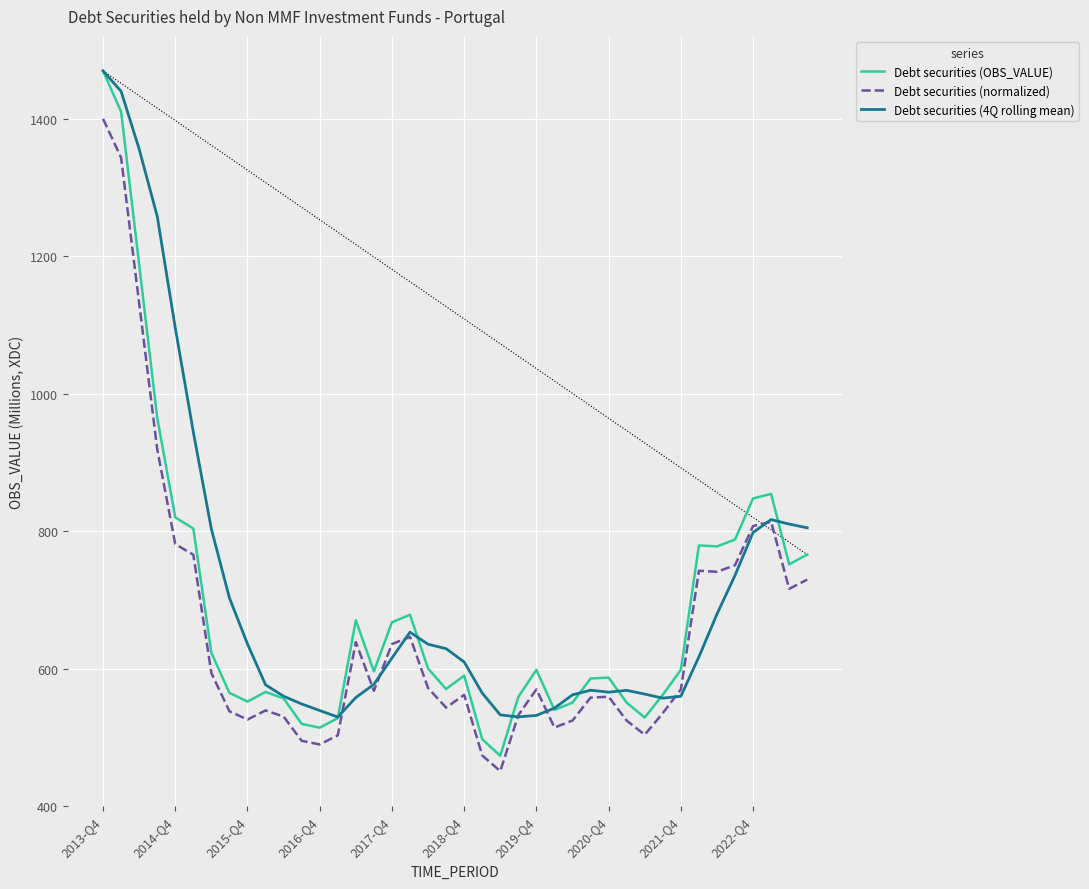

True or false: Debt securities (4Q rolling mean) and Debt securities (normalized) cross at least once.

True